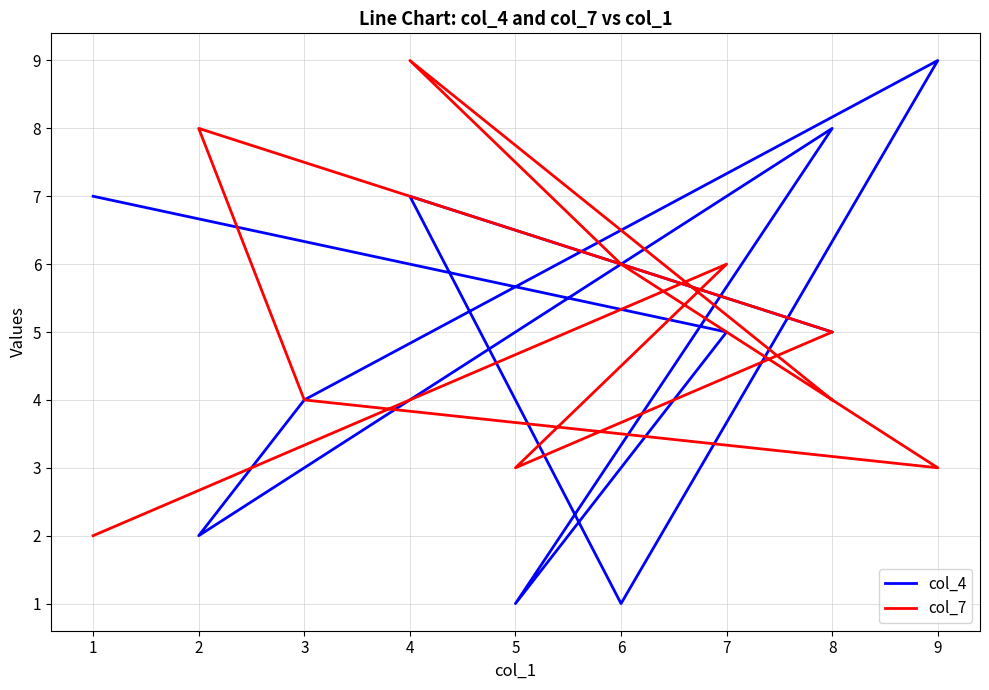

Rank the categories by col_7 value from highest to lowest.

4, 2, 7, 6, 8, 3, 8, 5, 9, 1